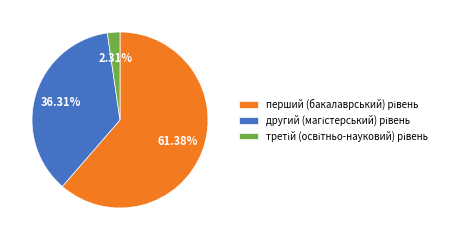

How many segments does this pie chart have?

3